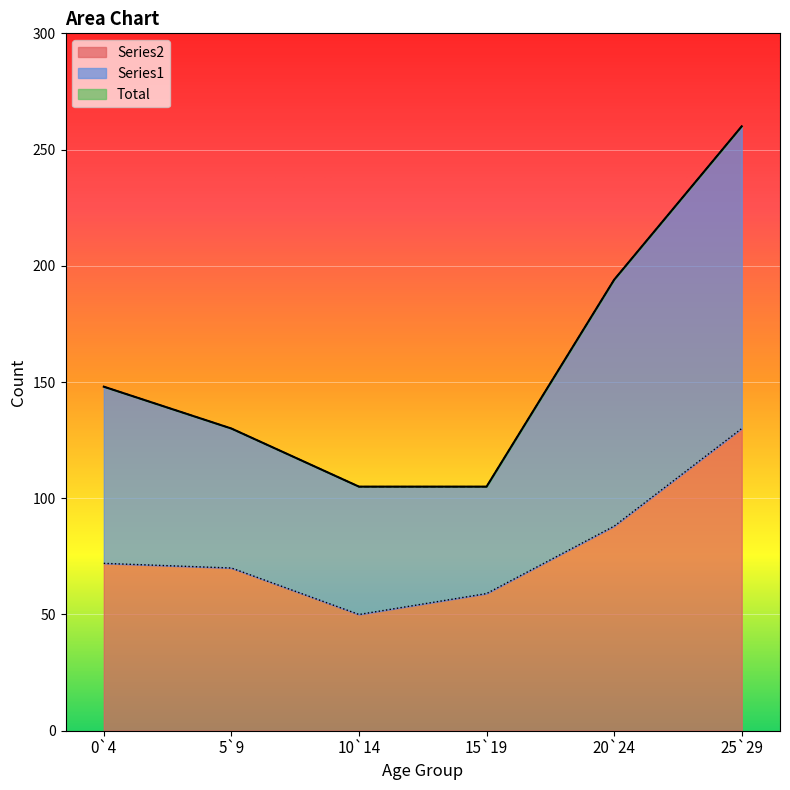

The Series2 series shows 108 at 5`9. True or false?

False